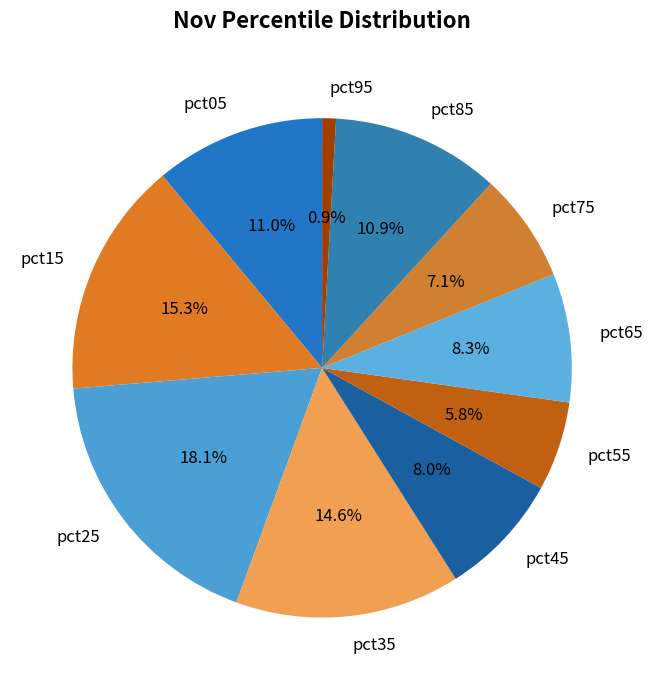

What portion of the pie excludes pct95?

99.1%